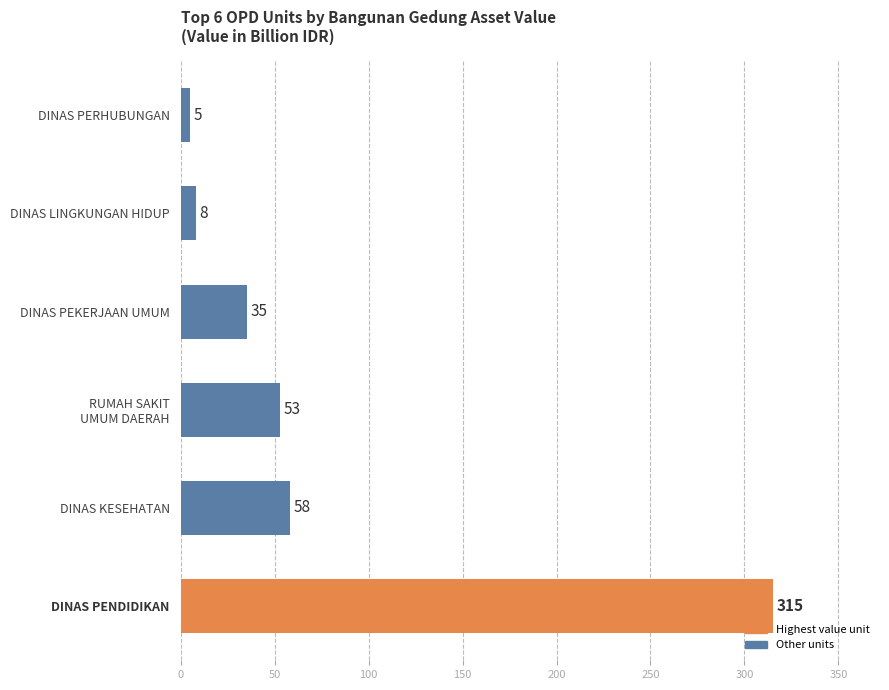

Does the chart contain any negative values?

No